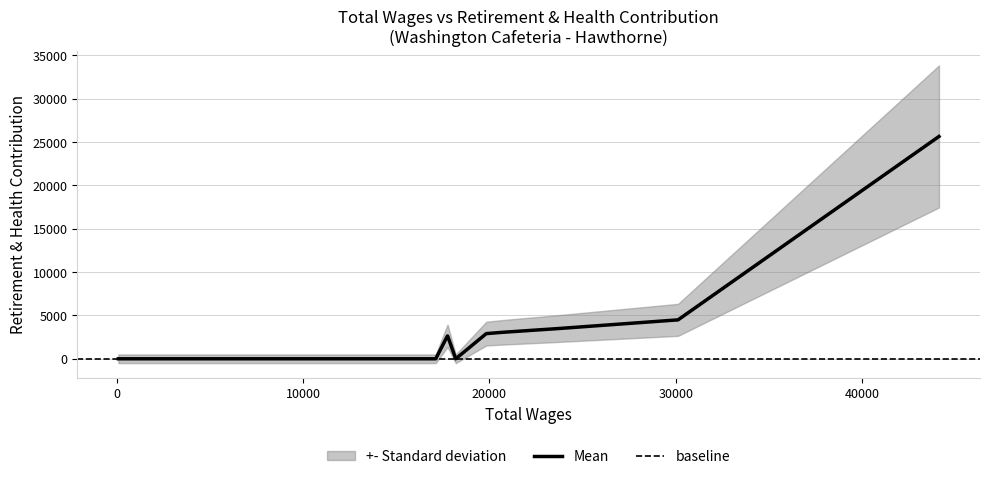

What is the highest value of the Mean series?

25633